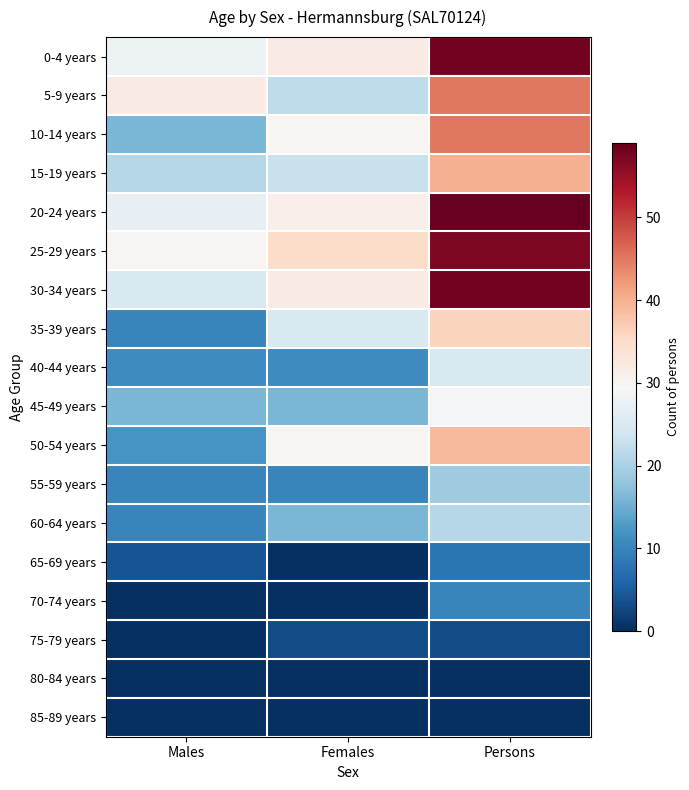

Between Females and Persons, which is larger?

Persons